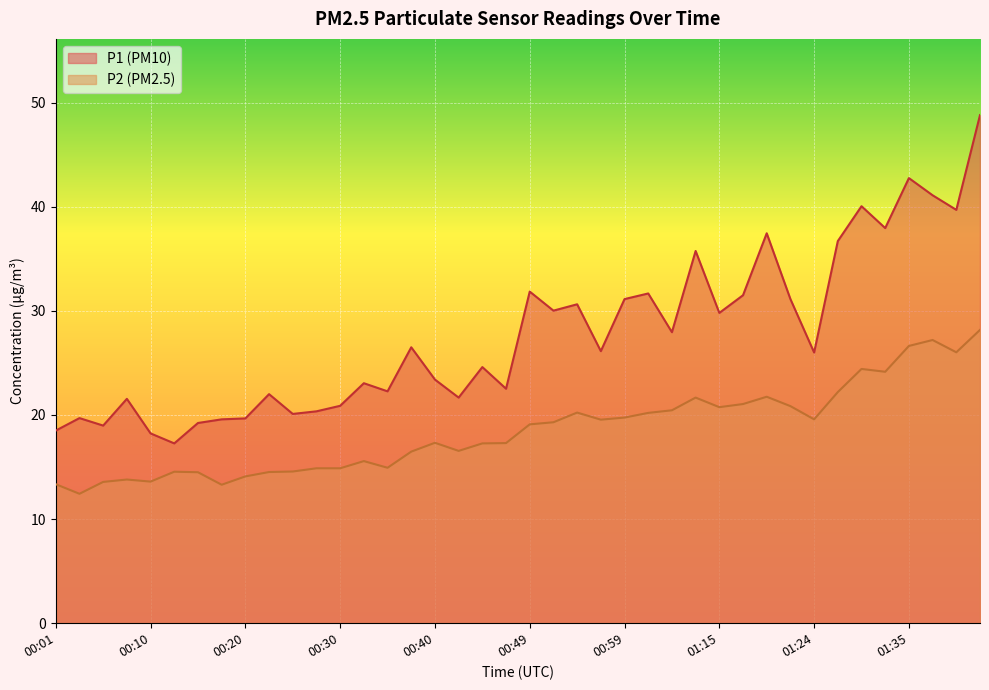

How many data points in P2 are less than 19?

20